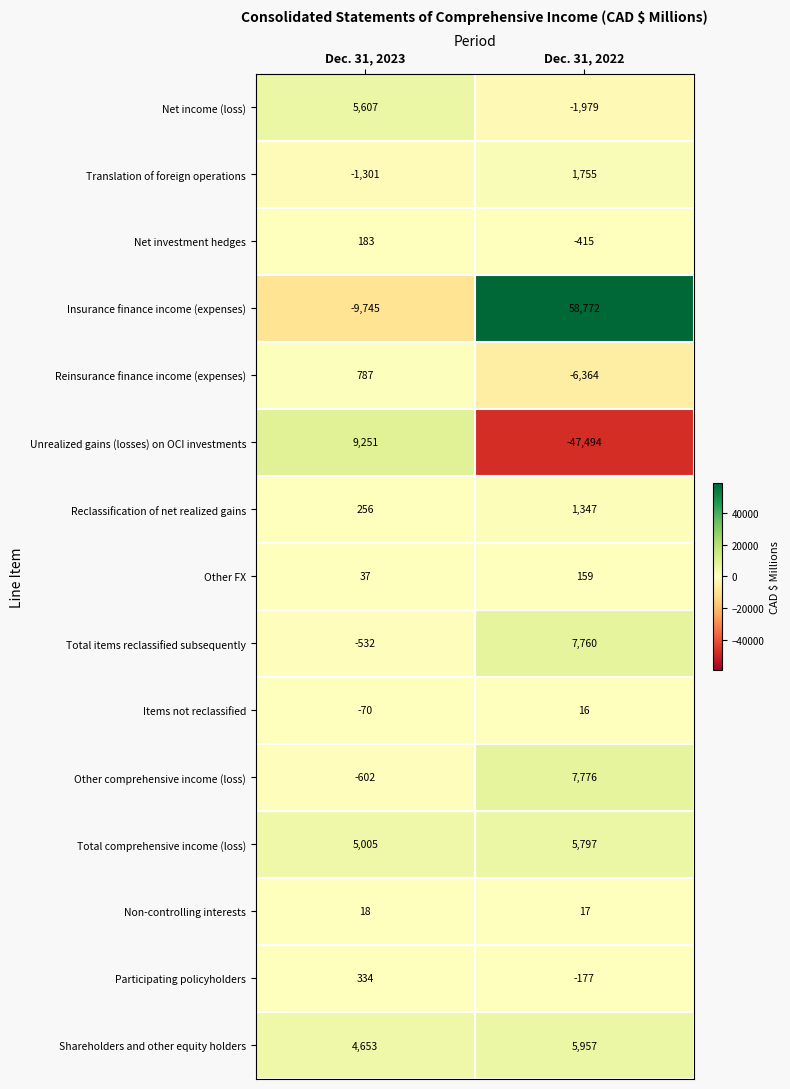

Is it true that Reclassification of net realized gains equals 380 at Dec. 31, 2023?

False